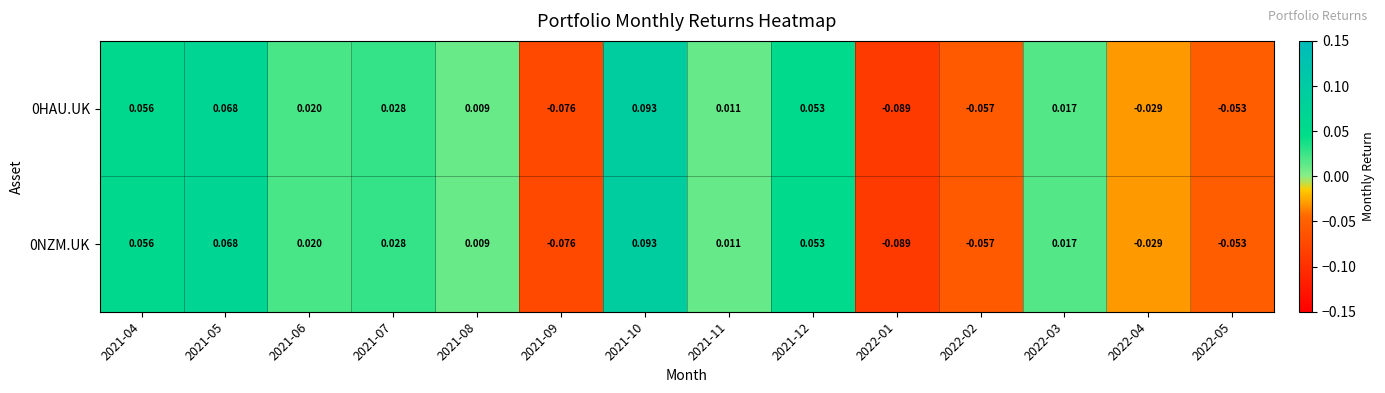

Is the value of 0HAU.UK at 2021-11 greater than the value of 0NZM.UK at 2021-05?

No